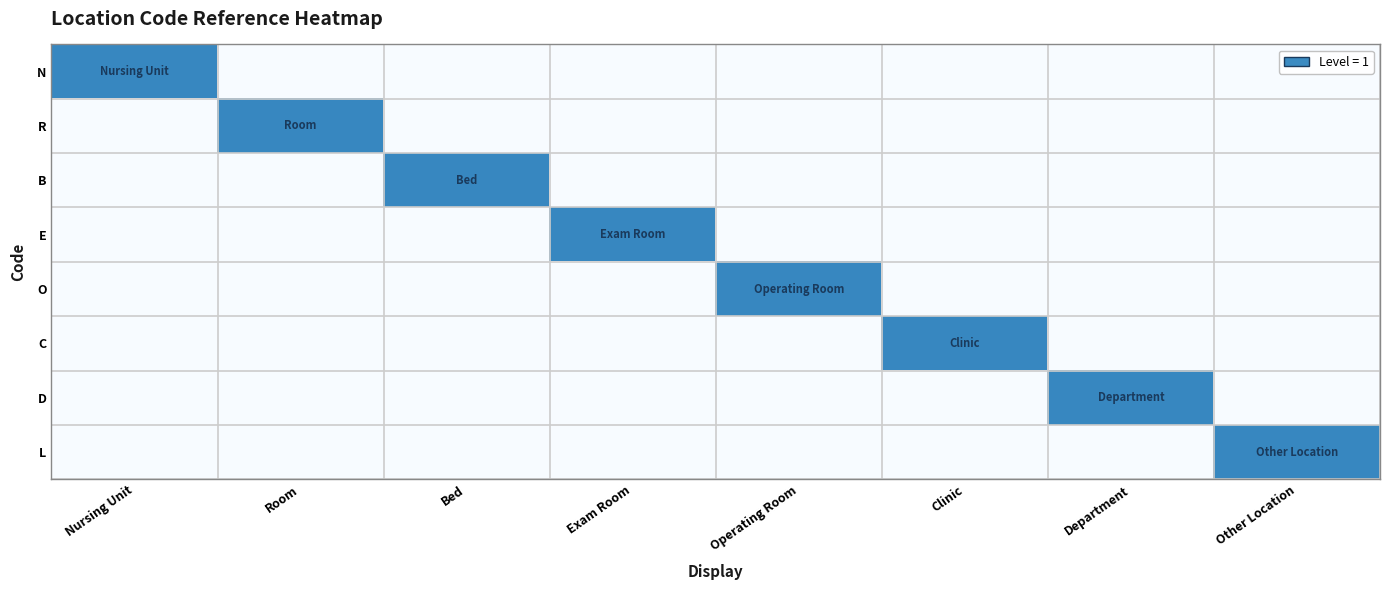

Reading left to right, what are all the values shown in this chart?

N: Nursing Unit=1	Room=0	Bed=0	Exam Room=0	Operating Room=0	Clinic=0	Department=0	Other Location=0
R: Nursing Unit=0	Room=1	Bed=0	Exam Room=0	Operating Room=0	Clinic=0	Department=0	Other Location=0
B: Nursing Unit=0	Room=0	Bed=1	Exam Room=0	Operating Room=0	Clinic=0	Department=0	Other Location=0
E: Nursing Unit=0	Room=0	Bed=0	Exam Room=1	Operating Room=0	Clinic=0	Department=0	Other Location=0
O: Nursing Unit=0	Room=0	Bed=0	Exam Room=0	Operating Room=1	Clinic=0	Department=0	Other Location=0
C: Nursing Unit=0	Room=0	Bed=0	Exam Room=0	Operating Room=0	Clinic=1	Department=0	Other Location=0
D: Nursing Unit=0	Room=0	Bed=0	Exam Room=0	Operating Room=0	Clinic=0	Department=1	Other Location=0
L: Nursing Unit=0	Room=0	Bed=0	Exam Room=0	Operating Room=0	Clinic=0	Department=0	Other Location=1